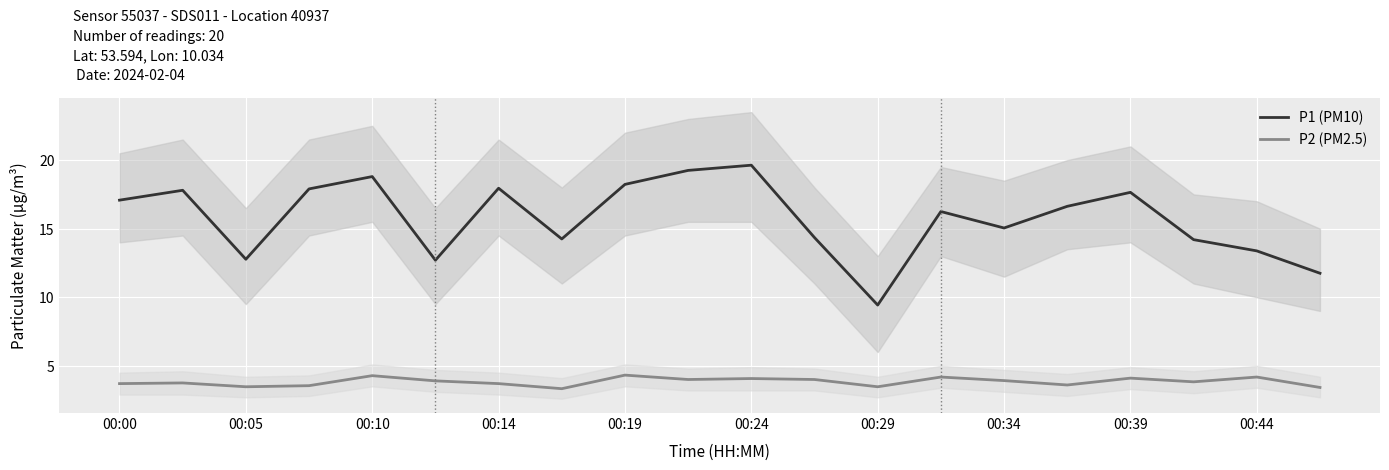

What is the highest value of the P1 (PM10) series?

19.6